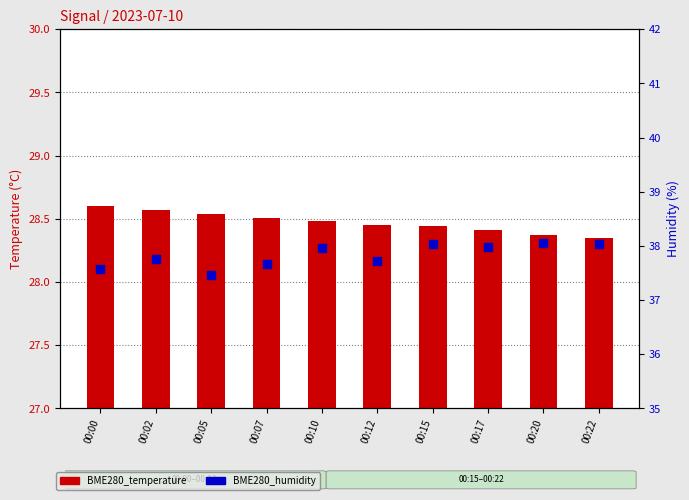

What are all the series names shown in the legend?

BME280_temperature, BME280_humidity